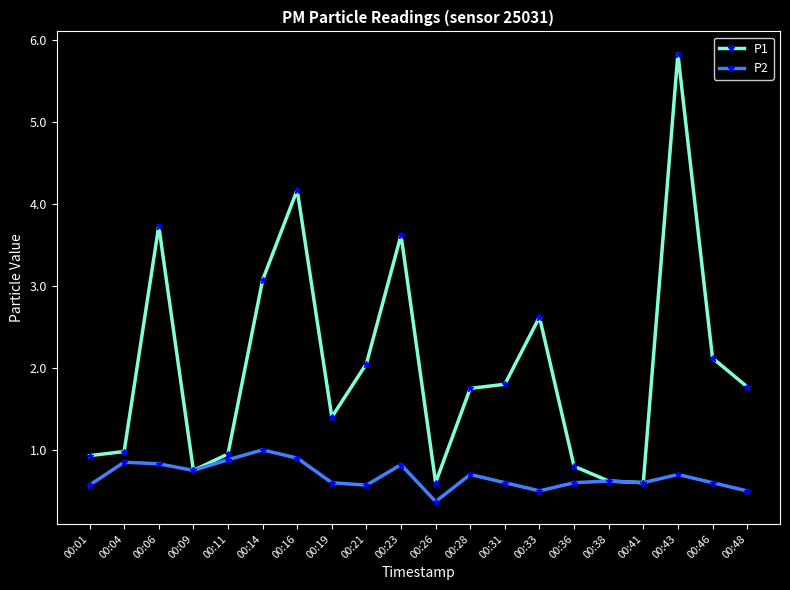

Count the number of categories in the chart.

20